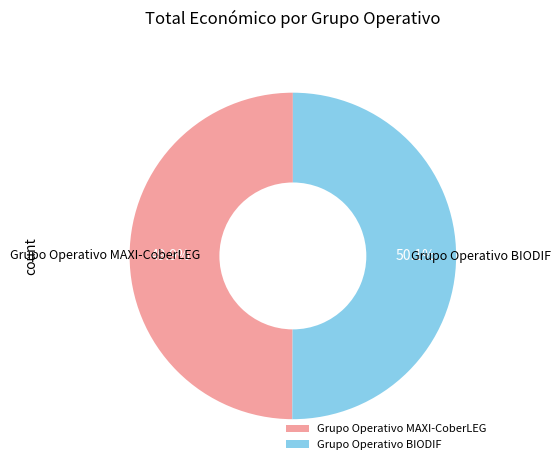

True or false: Grupo Operativo BIODIF accounts for 50% of the total.

True